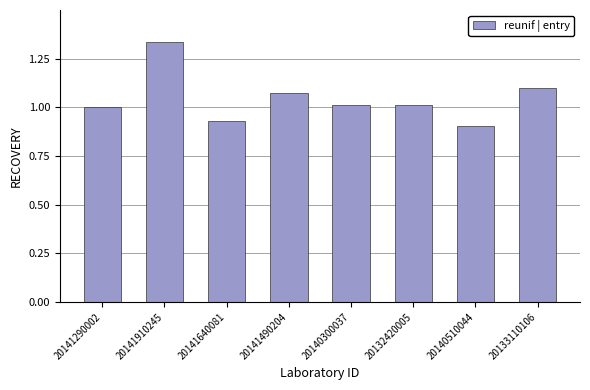

Which label corresponds to the smallest value in the chart?

20140510044